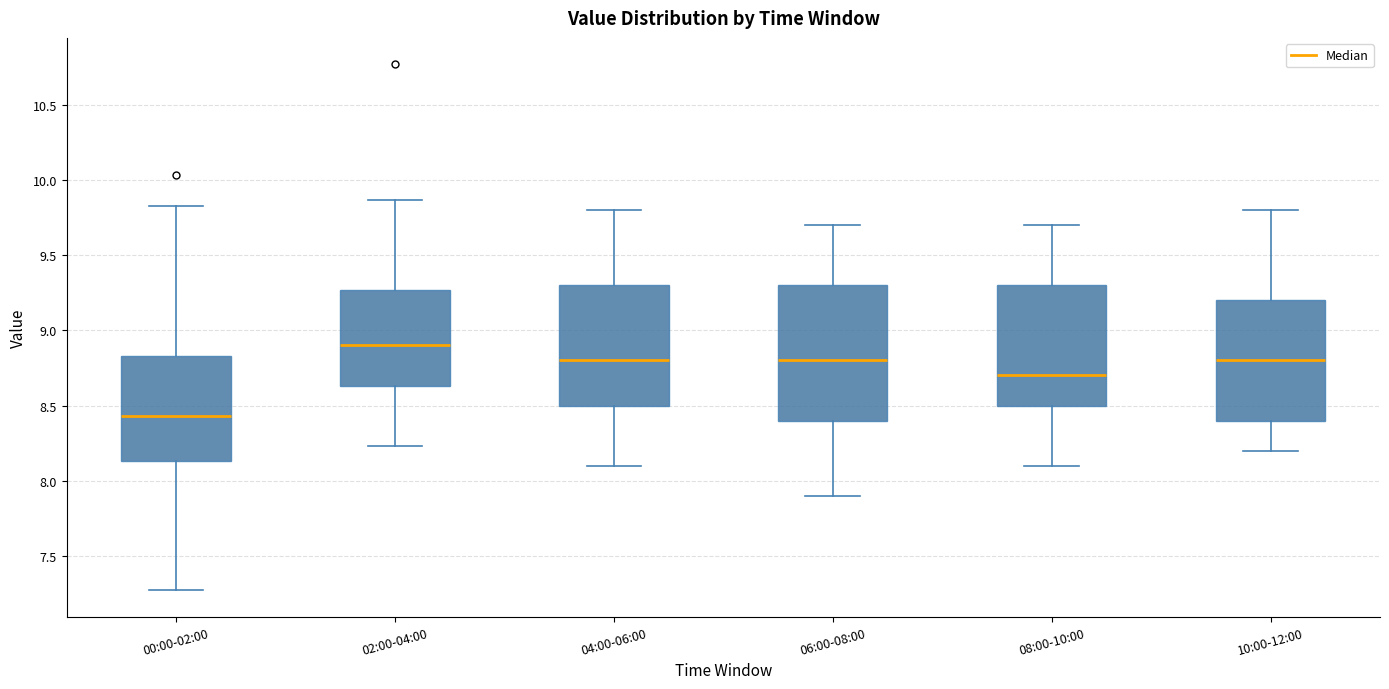

Reading left to right, read every box against the y-axis: the position of its median line, the range the box covers, and the ends of its whiskers. The values are not printed on the chart, so give them approximately, as read against the axis.

00:00-02:00: median 8.45, box 8.15 to 8.85, whiskers 7.25 to 9.85
02:00-04:00: median 8.90, box 8.65 to 9.25, whiskers 8.25 to 9.85
04:00-06:00: median 8.80, box 8.50 to 9.30, whiskers 8.10 to 9.80
06:00-08:00: median 8.80, box 8.40 to 9.30, whiskers 7.90 to 9.70
08:00-10:00: median 8.70, box 8.50 to 9.30, whiskers 8.10 to 9.70
10:00-12:00: median 8.80, box 8.40 to 9.20, whiskers 8.20 to 9.80